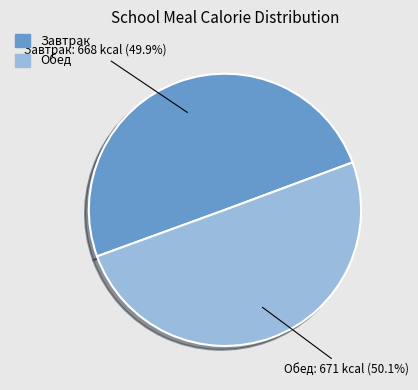

True or false: Завтрак accounts for 61% of the total.

False